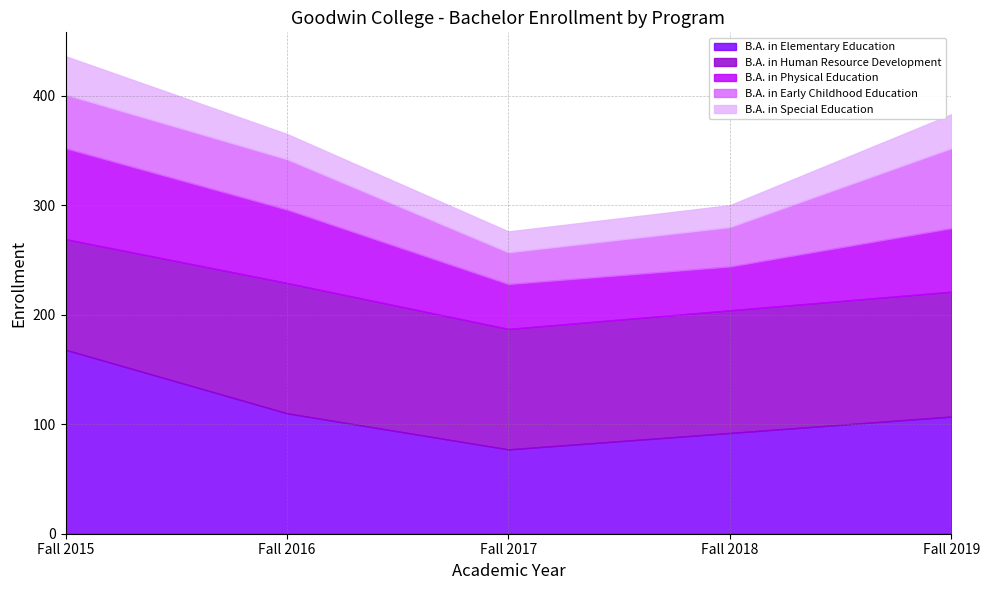

What is the difference between the B.A. in Special Education values at Fall 2015 and Fall 2019?

4